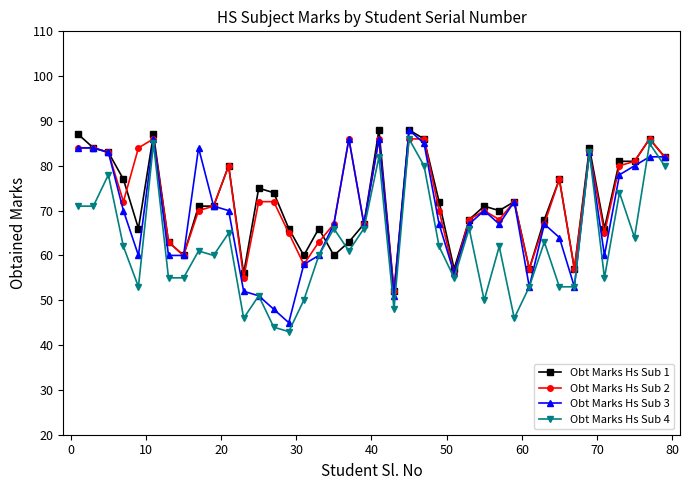

What is the value of the Obt Marks Hs Sub 4 point at the 30th from the left?

46